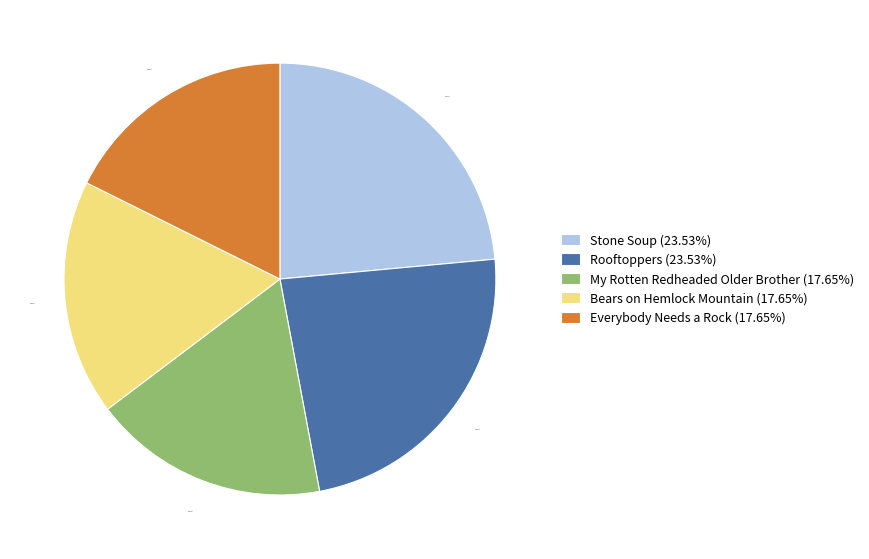

Is the sum of Rooftoppers and Bears on Hemlock Mountain greater than half?

No